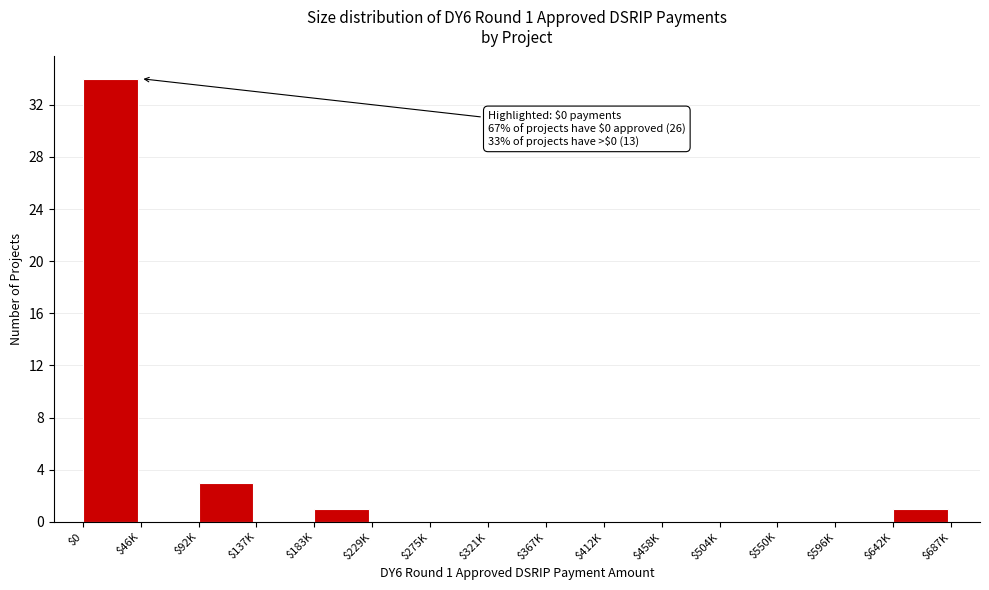

What is the greatest value displayed?

34